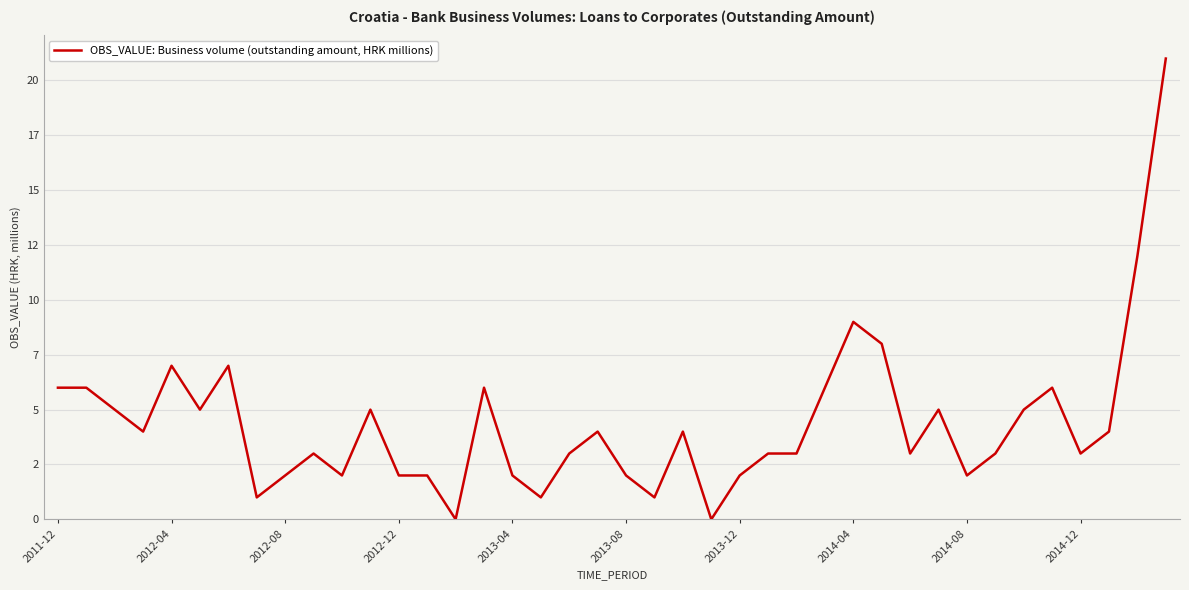

Does the chart display data point markers on the line(s)?

No